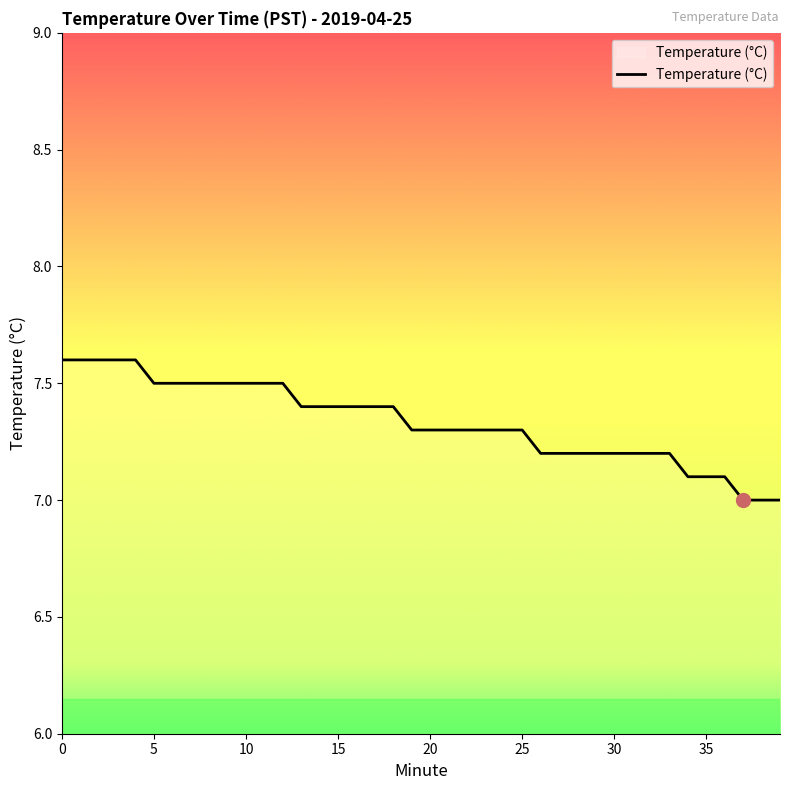

What is the difference between the maximum and minimum values?

0.6